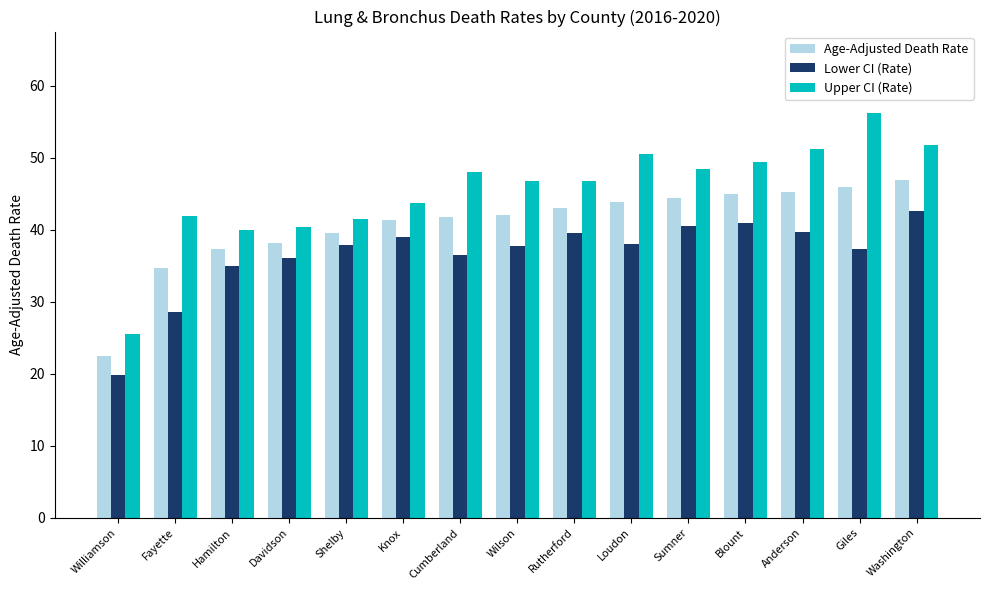

True or false: Age-Adjusted Death Rate has a value of 46.0 at Giles.

True